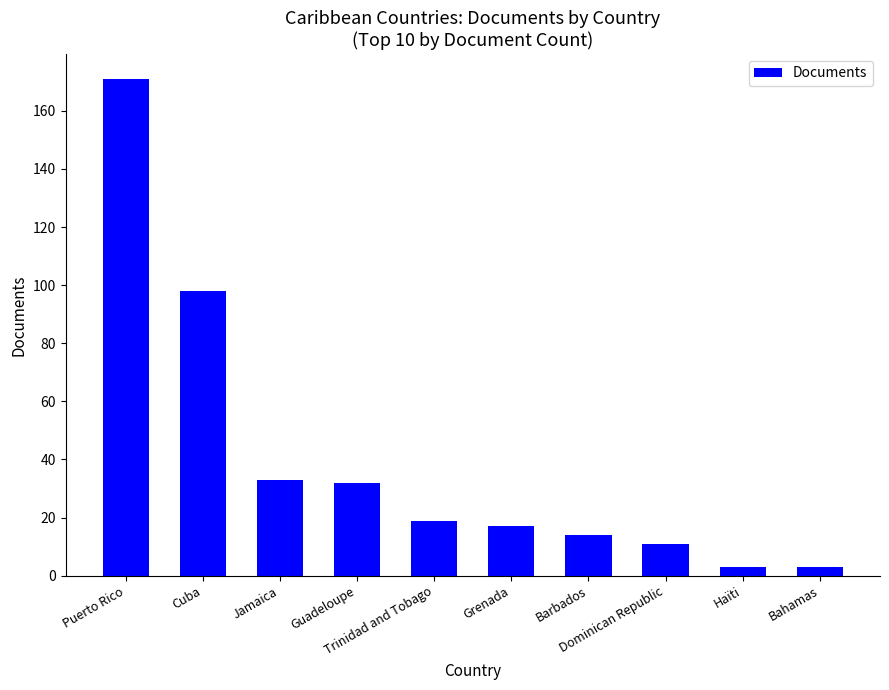

Reading left to right, list all the values displayed in this chart.

171	98	33	32	19	17	14	11	3	3